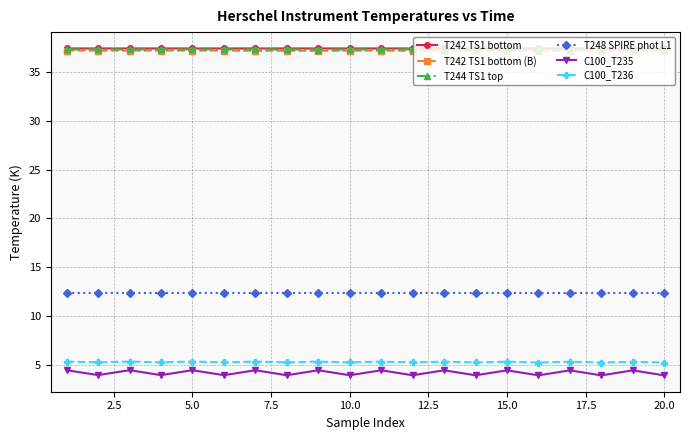

What is the value of the T244 TS1 top point at the 17th from the left?

37.3